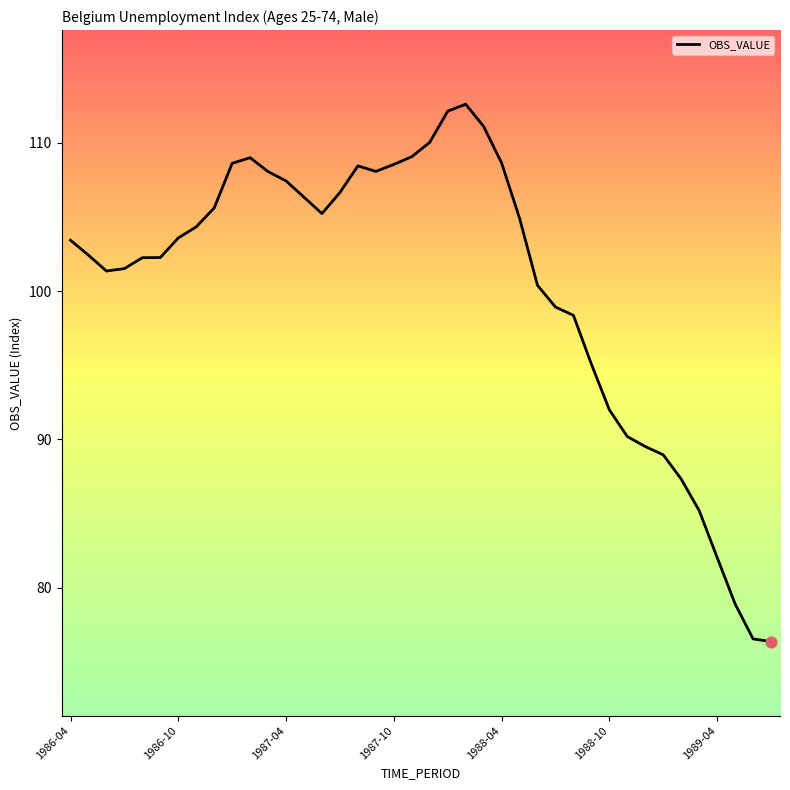

What is the maximum value shown in the chart?

112.6